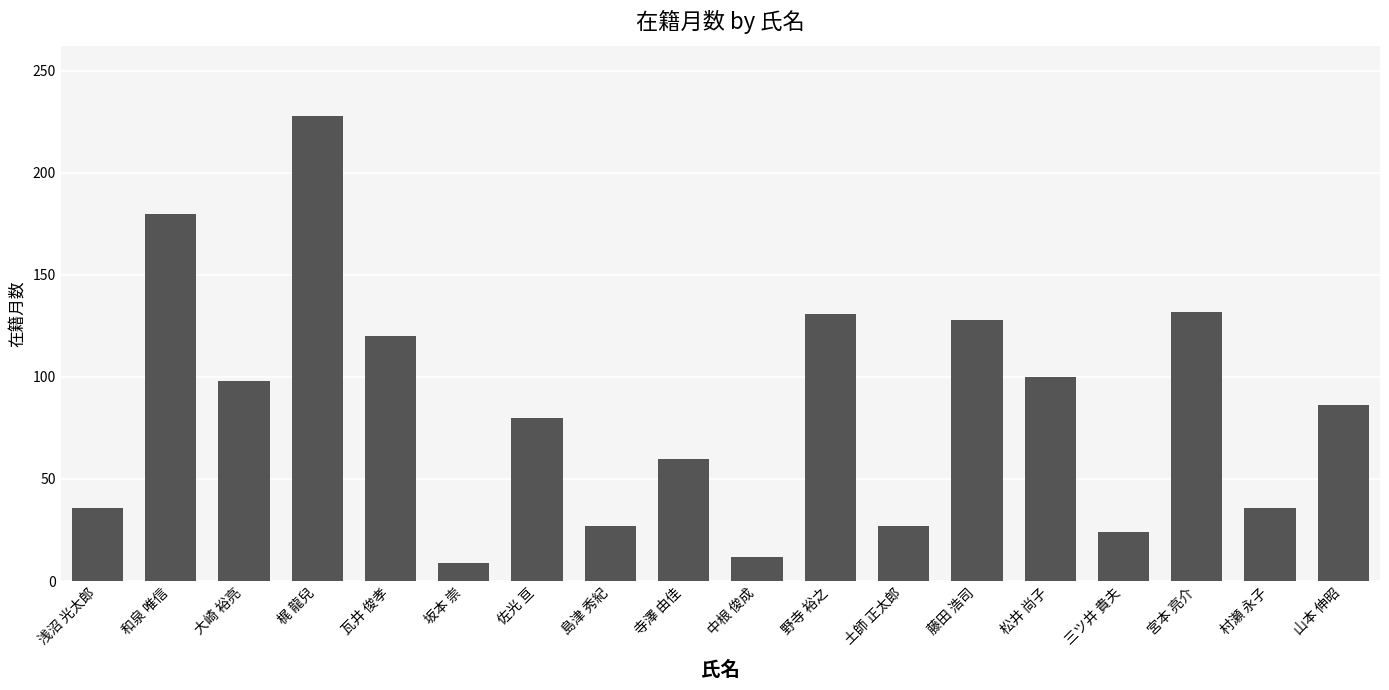

What is the change in value from 坂本 崇 to 島津 秀紀?

+18